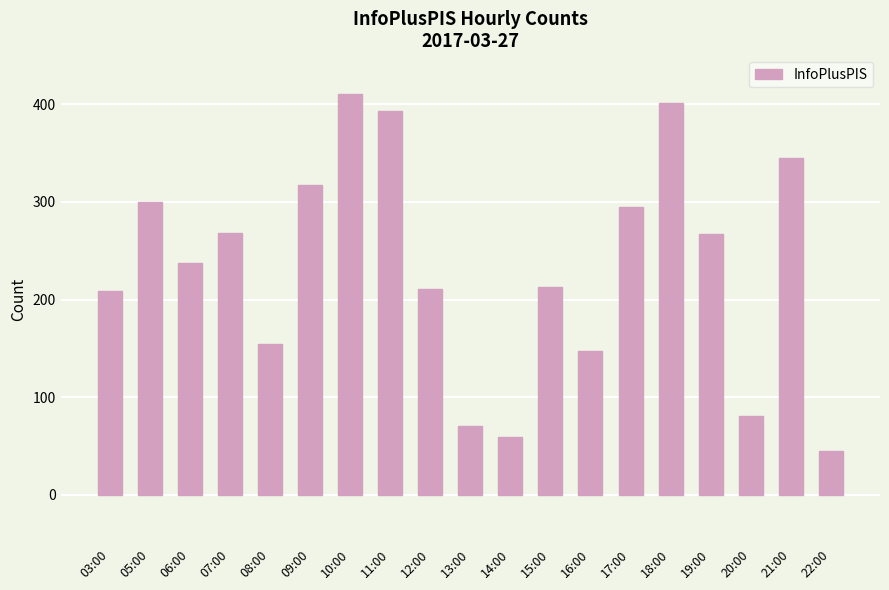

What value does the data have at 16:00?

147